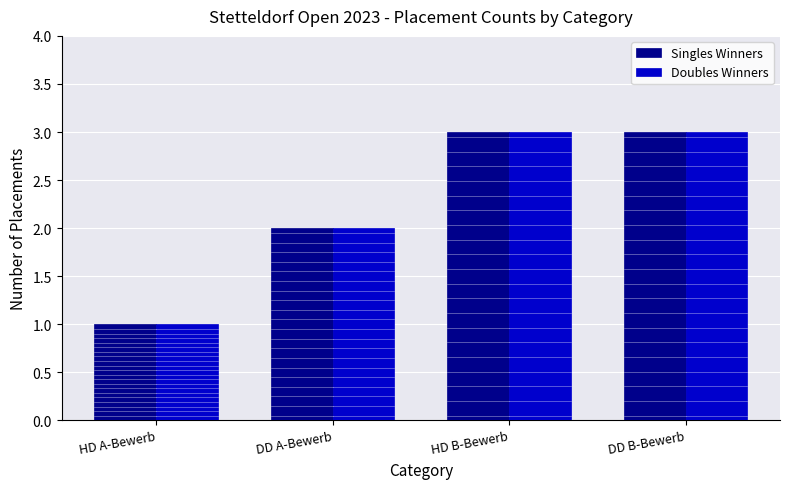

Is the value of Doubles Winners at HD B-Bewerb greater than the value of Singles Winners at HD A-Bewerb?

Yes